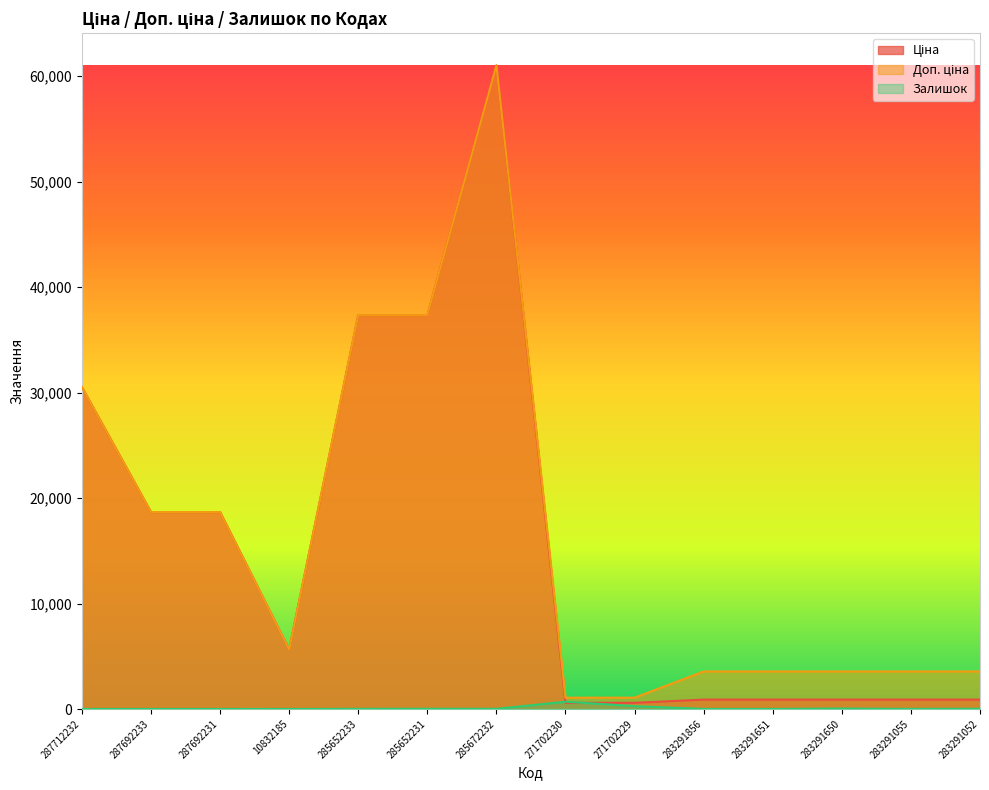

How many categories are shown in the chart?

14